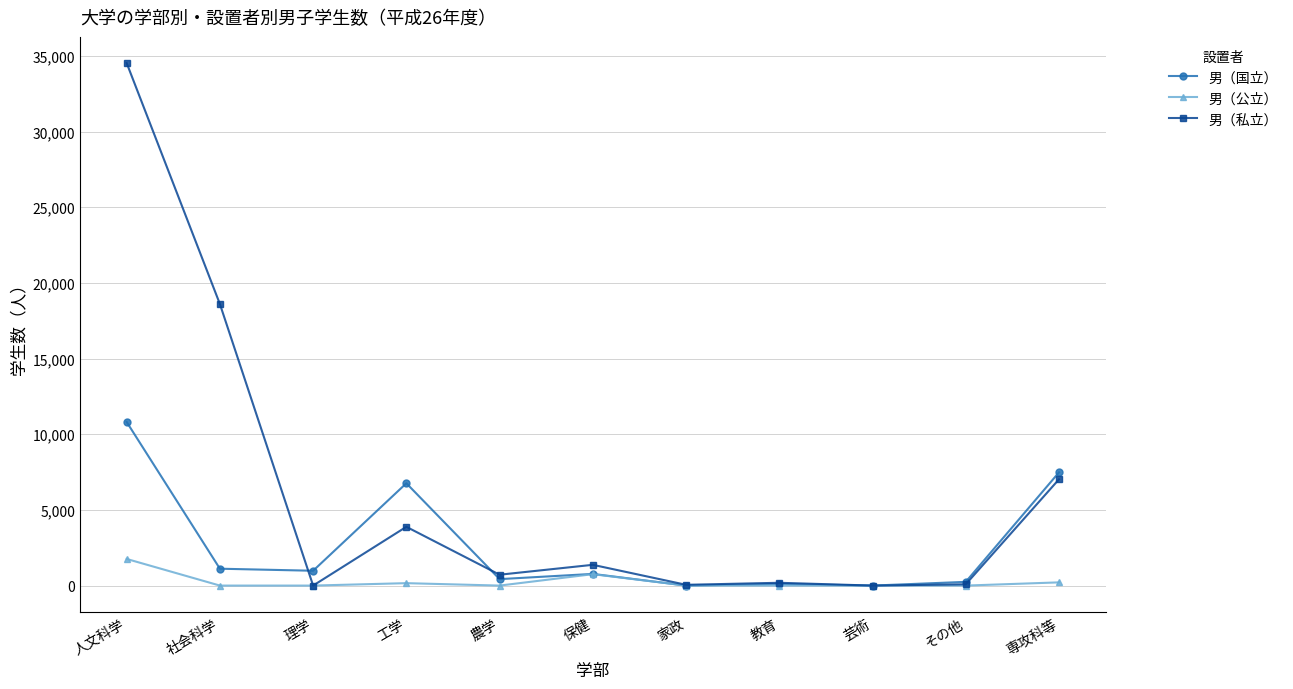

At how many categories does at least one series exceed 21857?

1